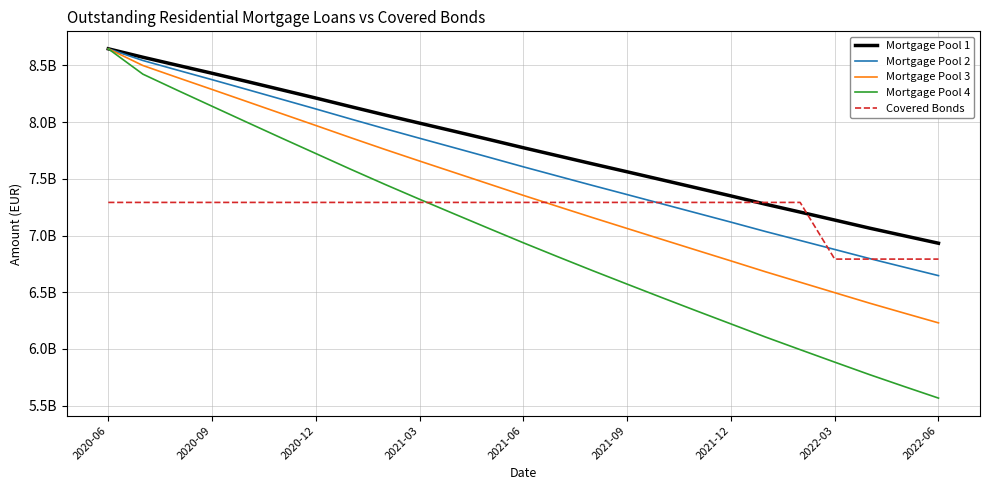

Does the chart display data point markers on the line(s)?

No